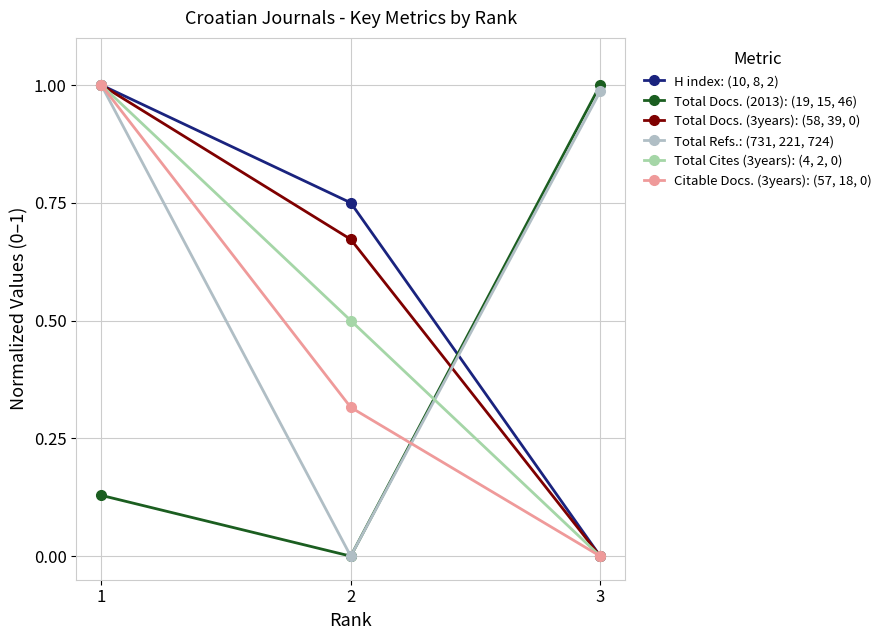

Reading left to right, list all the values displayed in this chart.

H index: (10, 8, 2): 1.0	0.8	0.0
Total Docs. (2013): (19, 15, 46): 0.1	0.0	1.0
Total Docs. (3years): (58, 39, 0): 1.0	0.7	0.0
Total Refs.: (731, 221, 724): 1.0	0.0	1.0
Total Cites (3years): (4, 2, 0): 1.0	0.5	0.0
Citable Docs. (3years): (57, 18, 0): 1.0	0.3	0.0